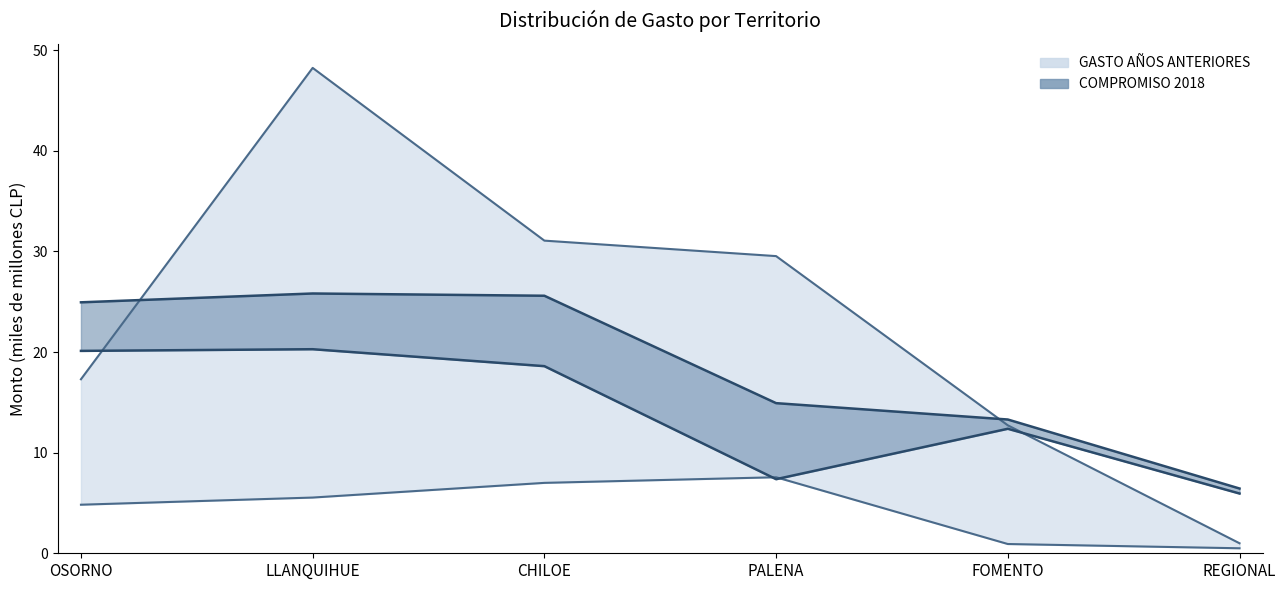

At which label does SALDO A DICIEMBRE first exceed 18?

OSORNO